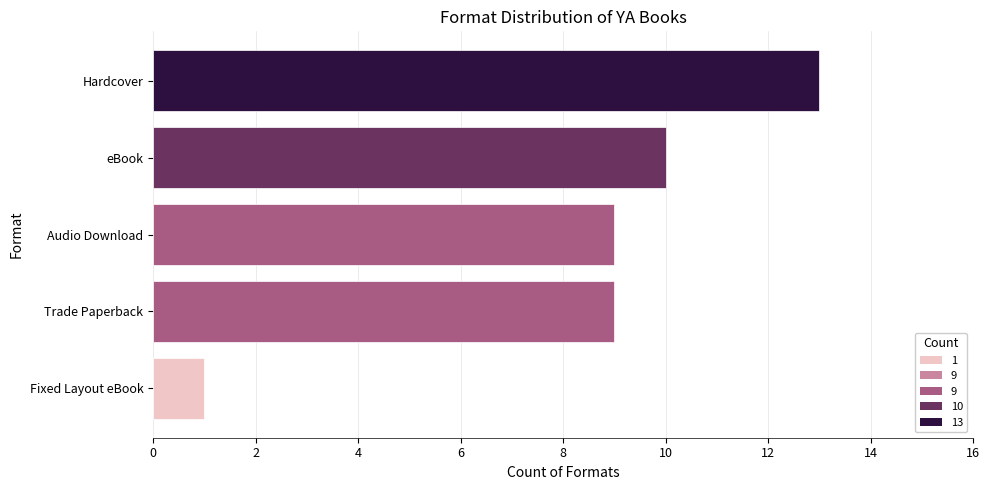

What is the average value?

8